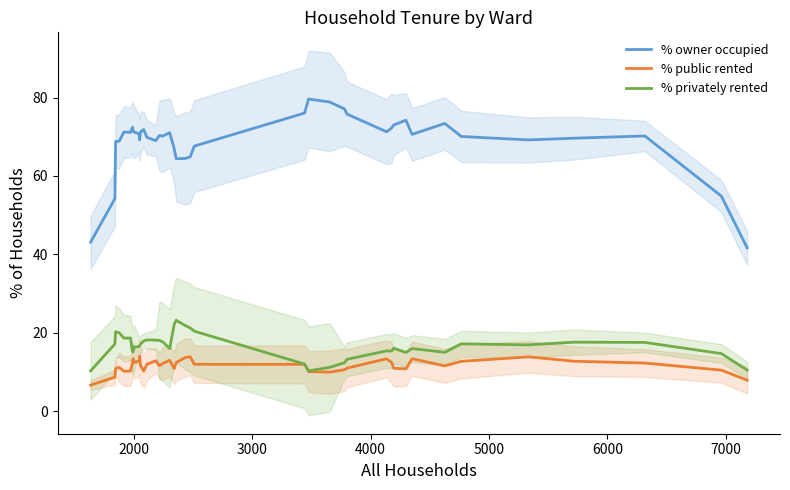

True or false: % owner occupied and % privately rented intersect in this chart.

False